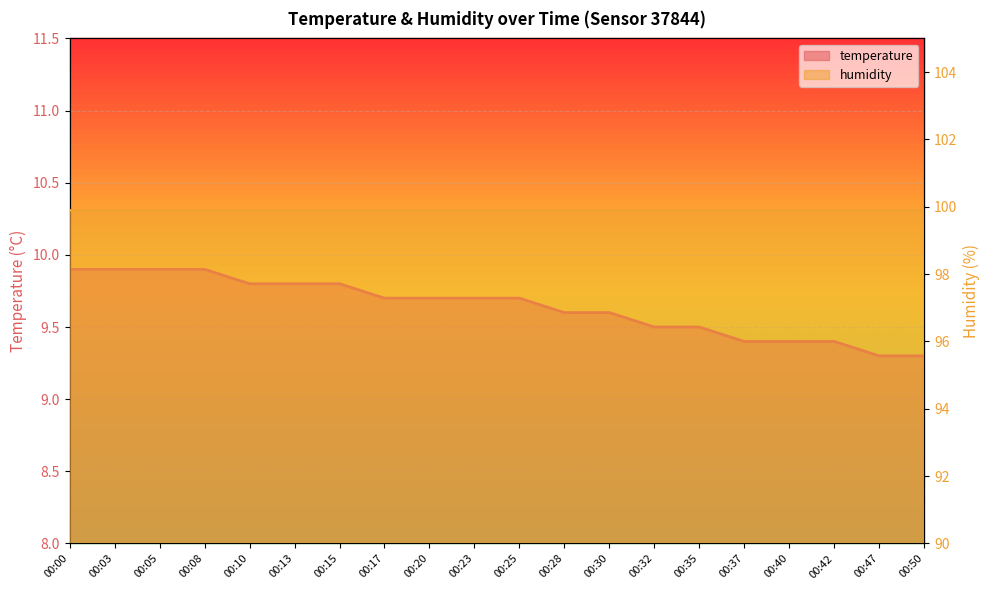

What is the change in value from 00:13 to 00:40?

-0.4